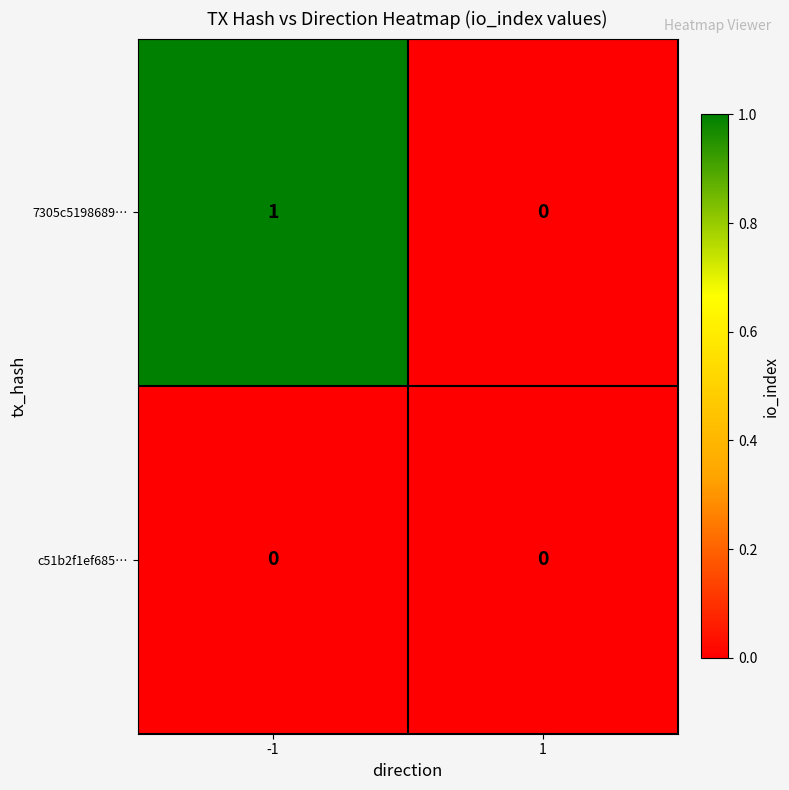

The 7305c5198689… series shows 1 at -1. True or false?

True